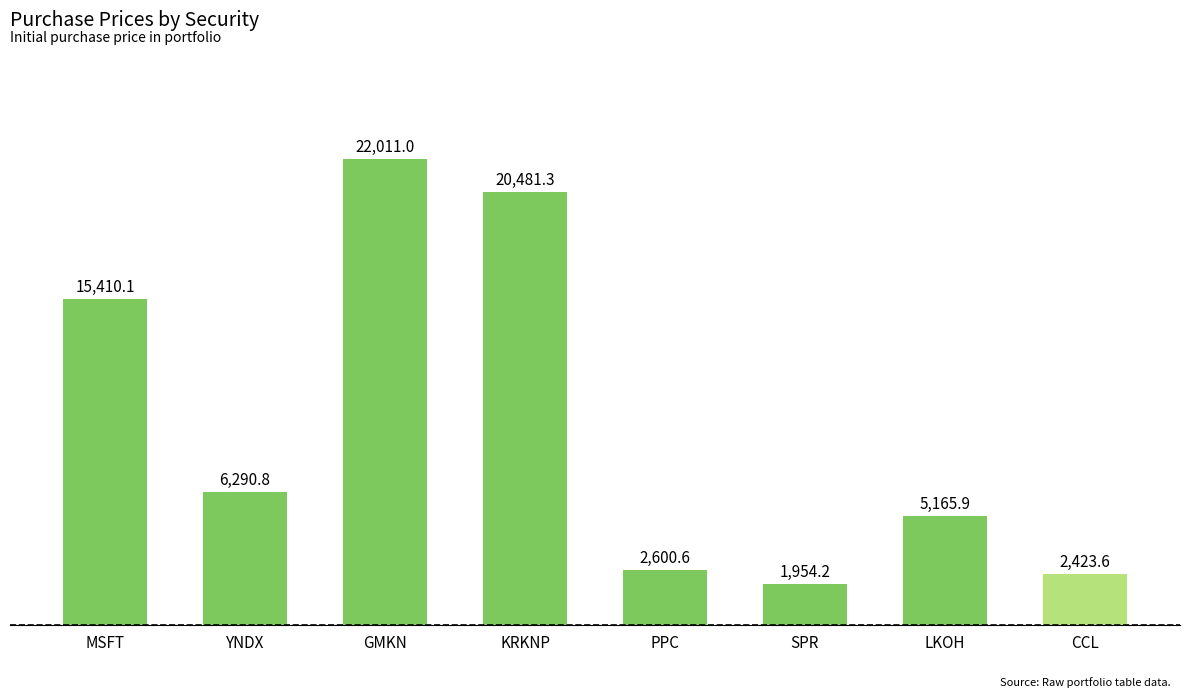

At which label does the data first exceed 6290?

MSFT